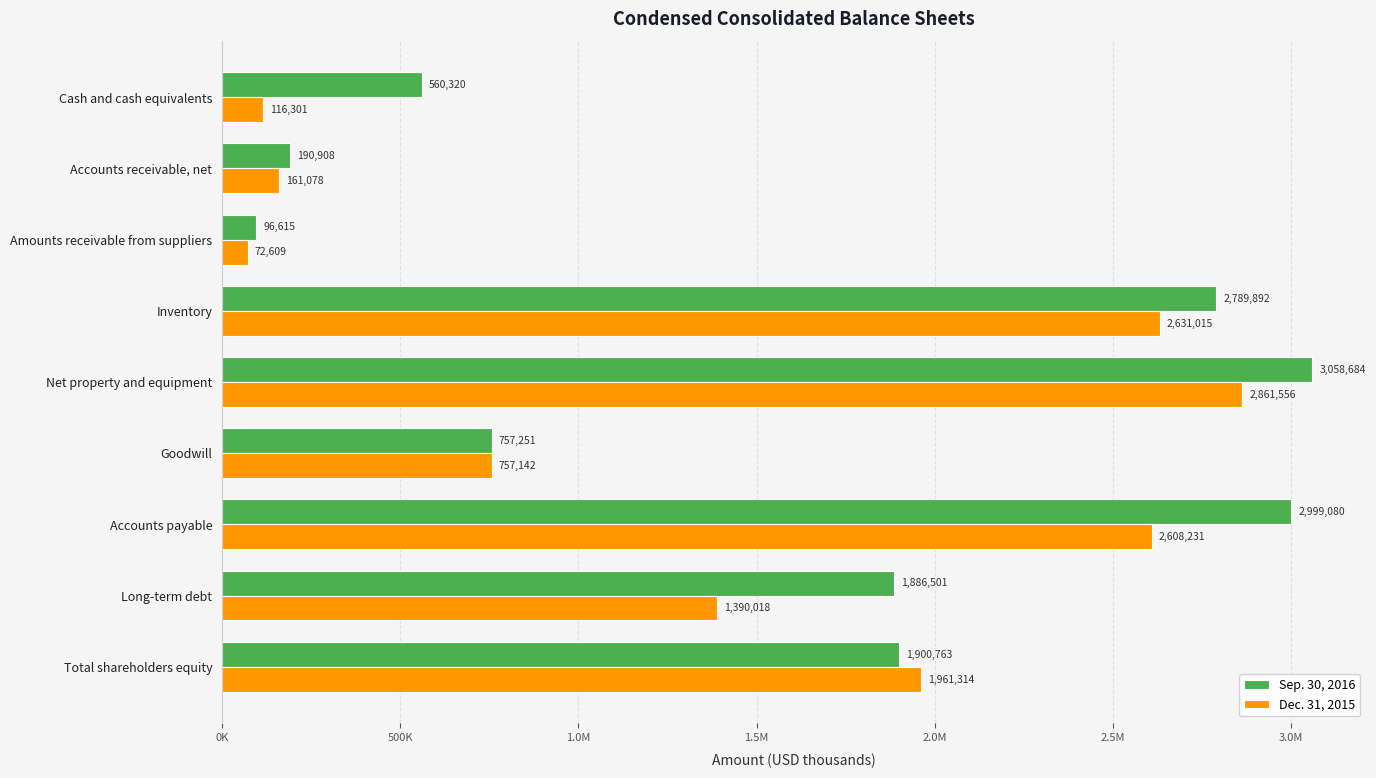

What are all the series names shown in the legend?

Sep. 30, 2016, Dec. 31, 2015